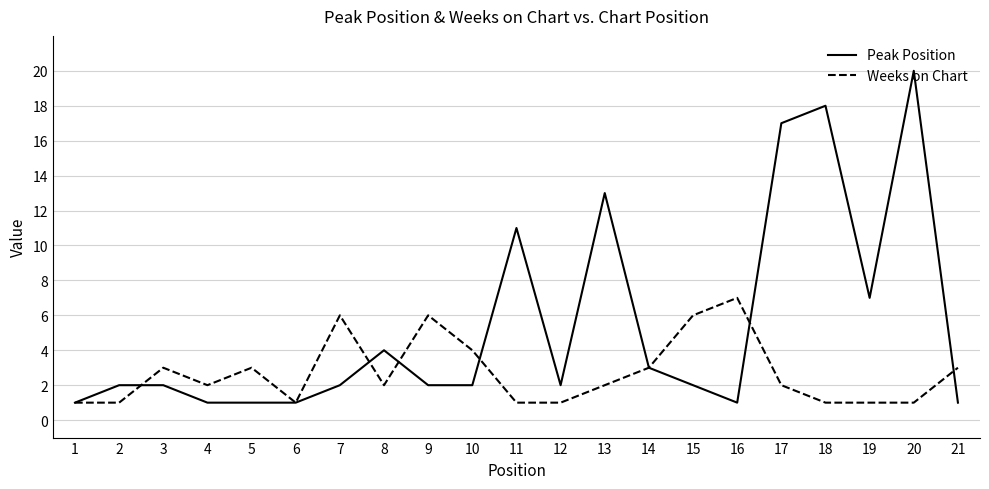

How many categories are shown in the chart?

21